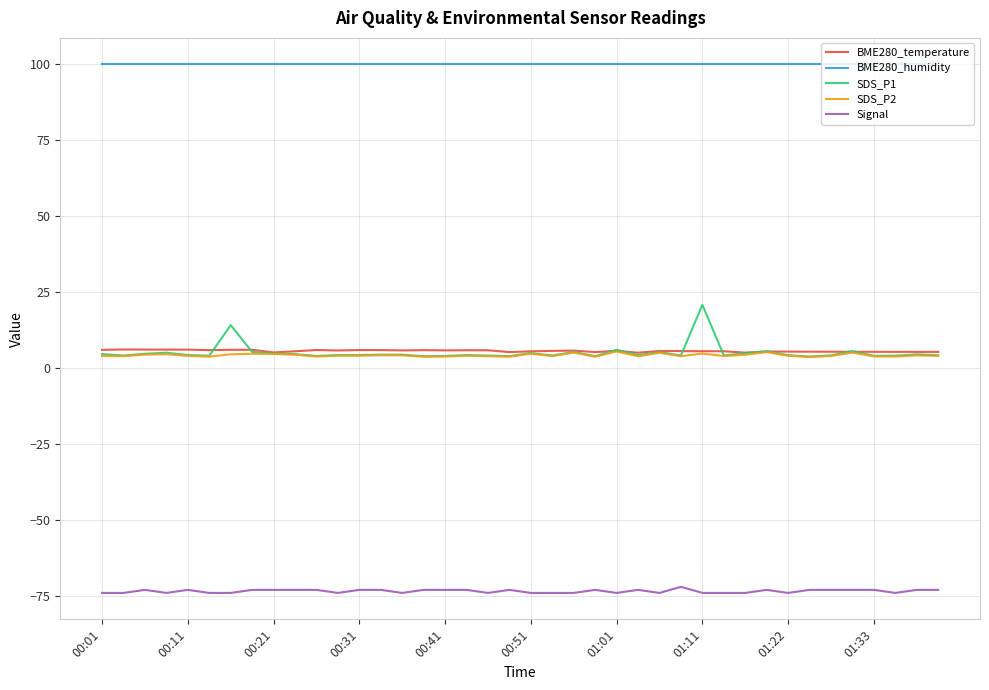

True or false: SDS_P2 and BME280_humidity cross at least once.

False